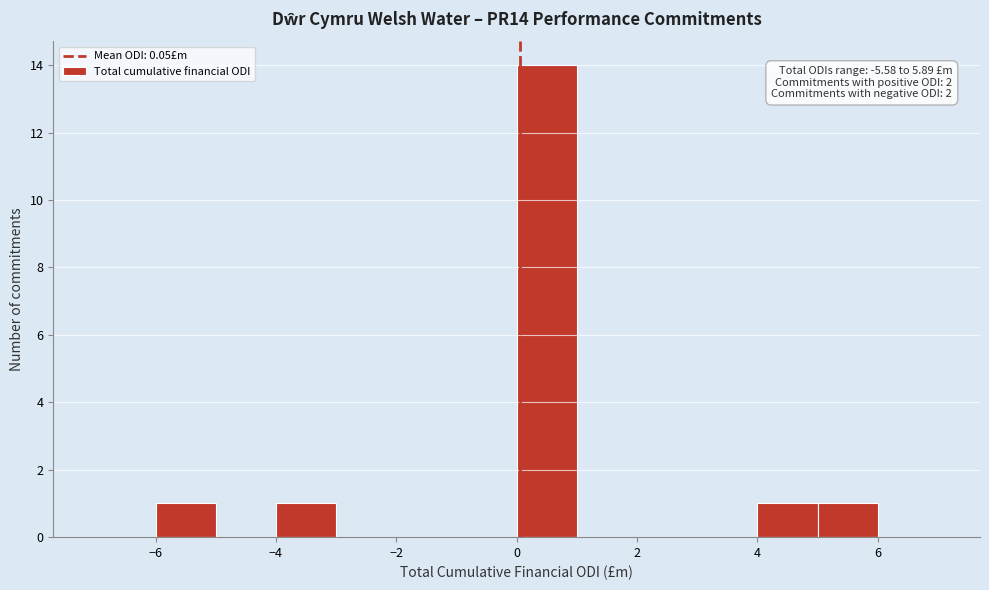

Which range on the x-axis has the tallest bar?

0 to 1